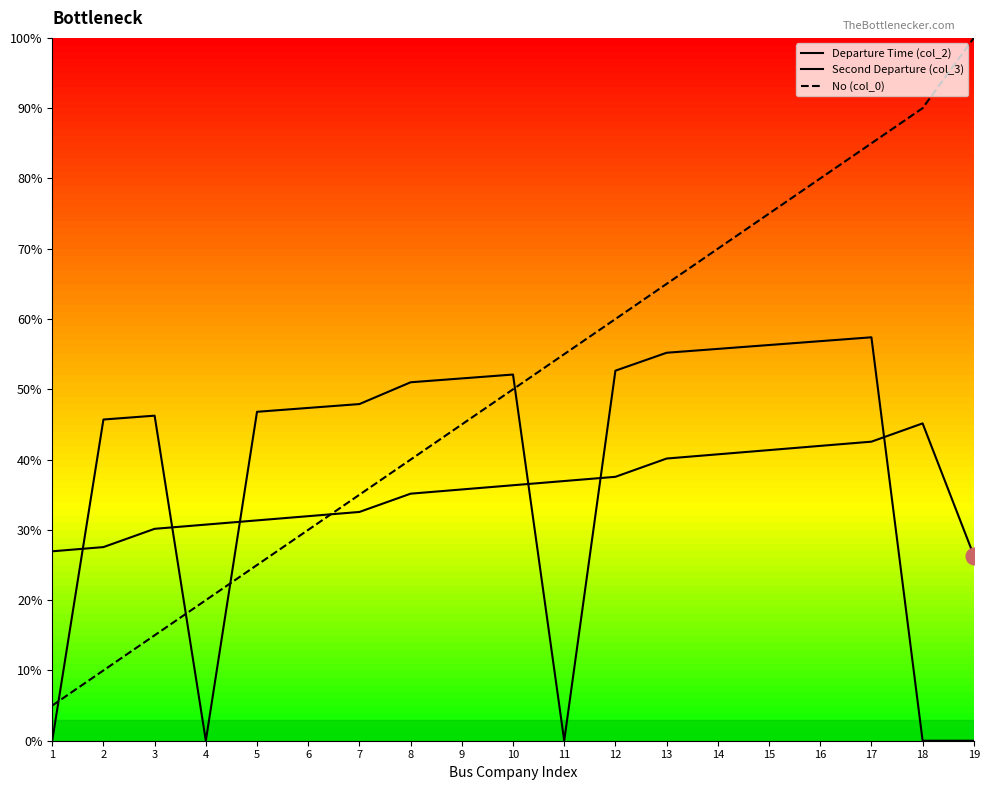

How many distinct data groups are displayed?

3